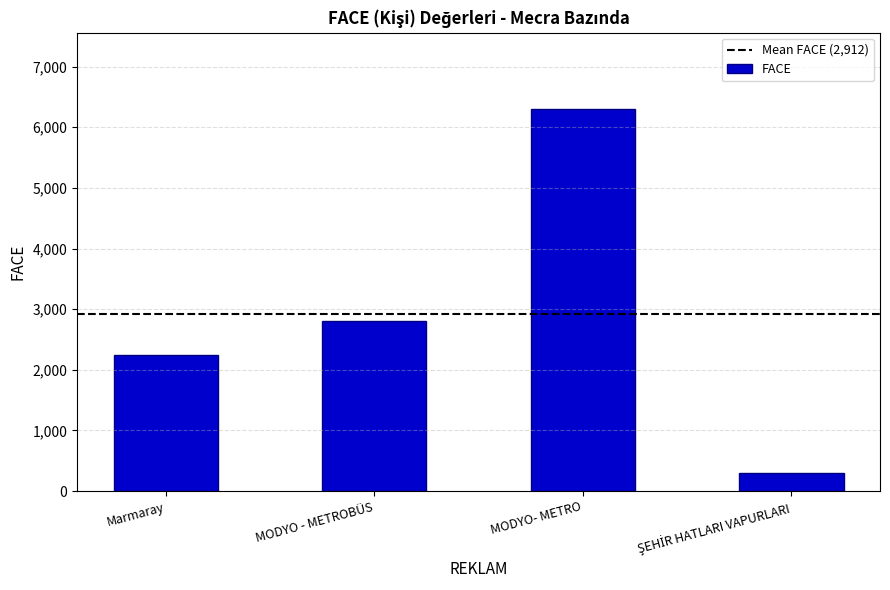

How many distinct data groups are displayed?

1